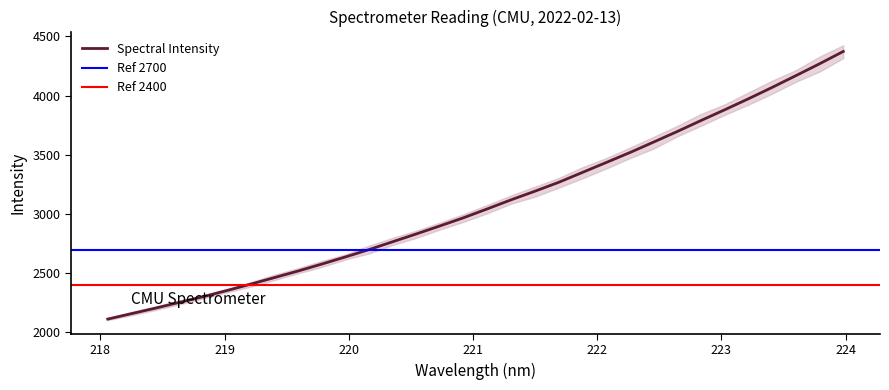

What is the average value?

3090.7